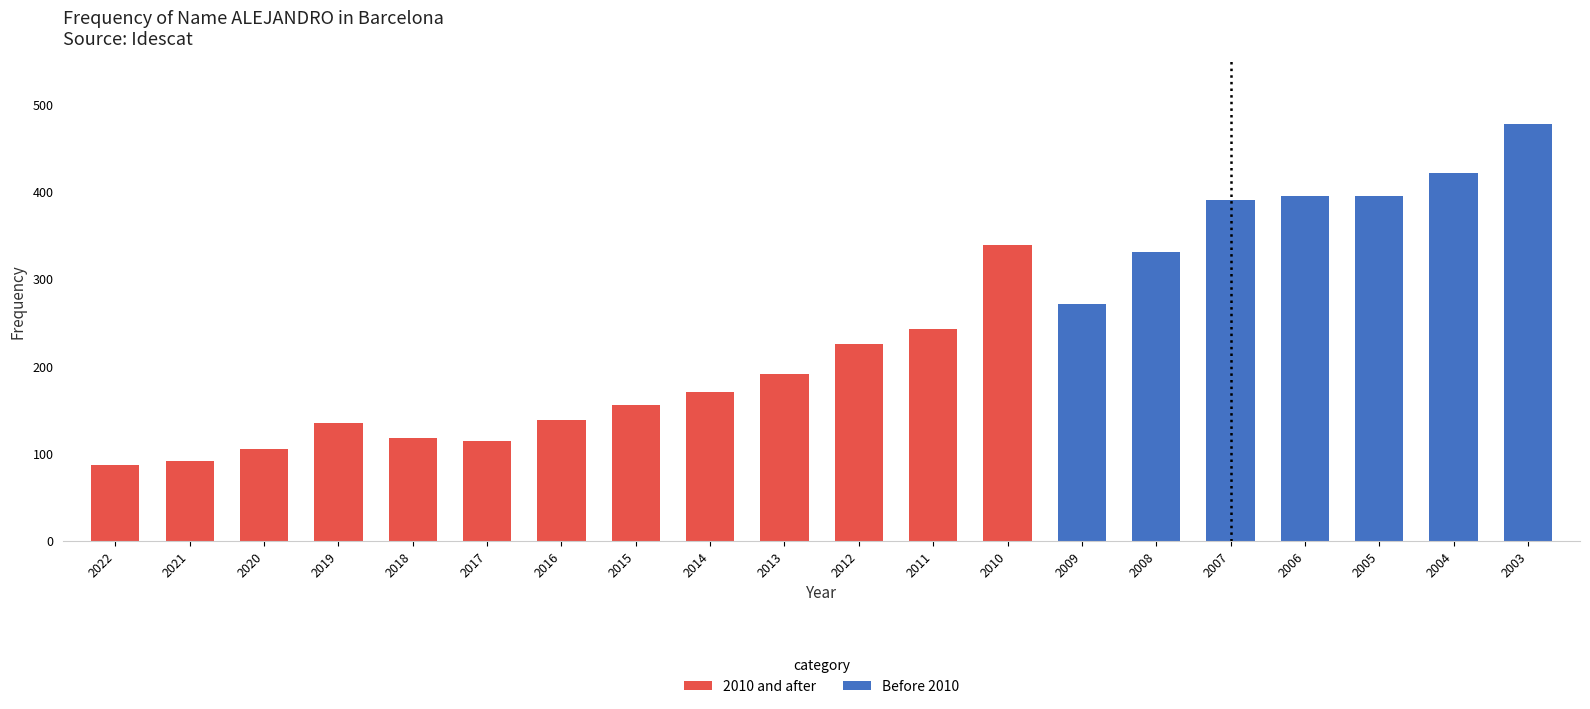

The 2010 and after series shows 34 at 2019. True or false?

False